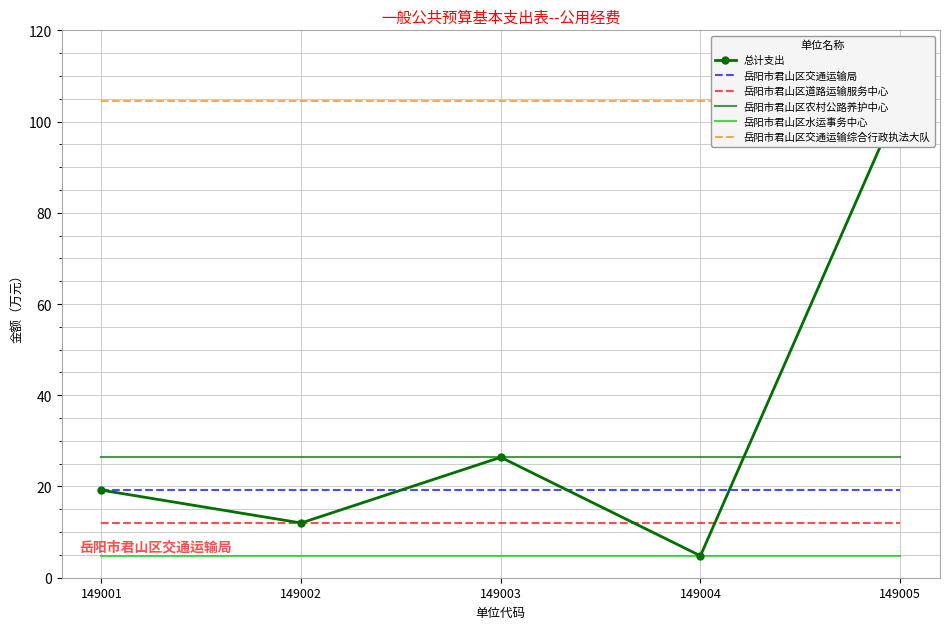

The value of 岳阳市君山区道路运输服务中心 at 149003 is 12.0. True or false?

True